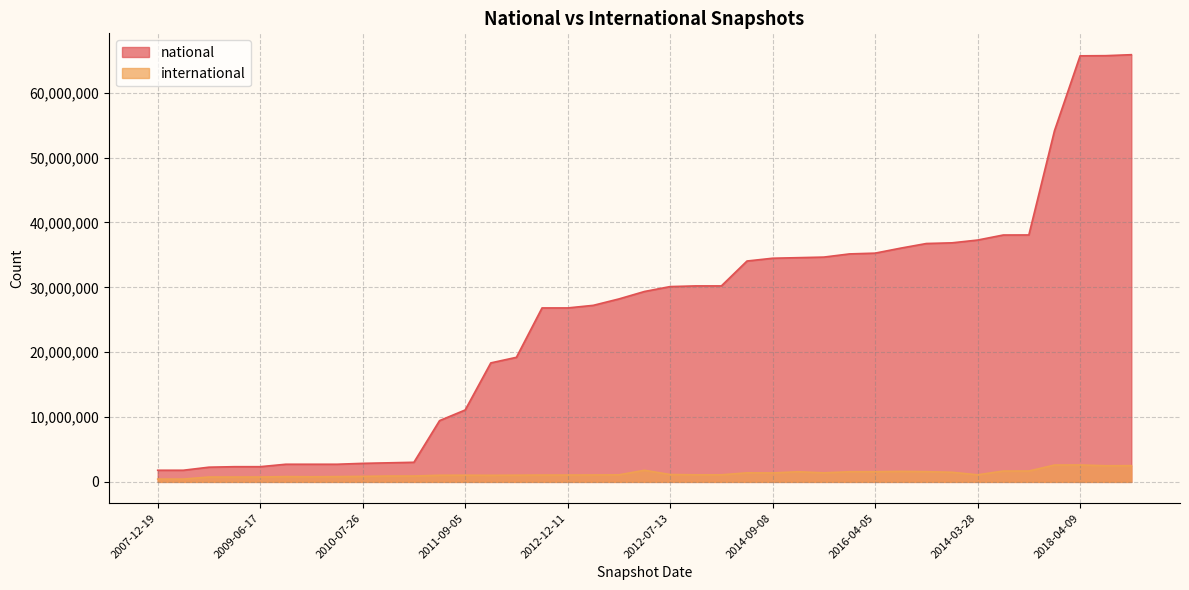

What is the lowest value of the international series?

435045